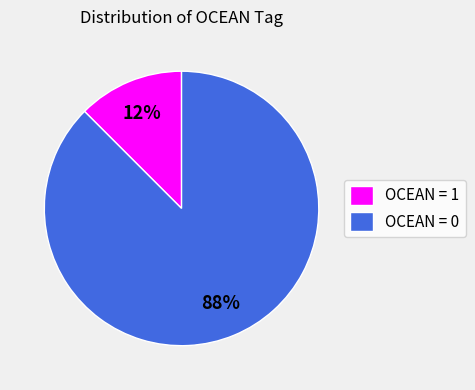

What is the smallest slice in the pie chart?

OCEAN = 1